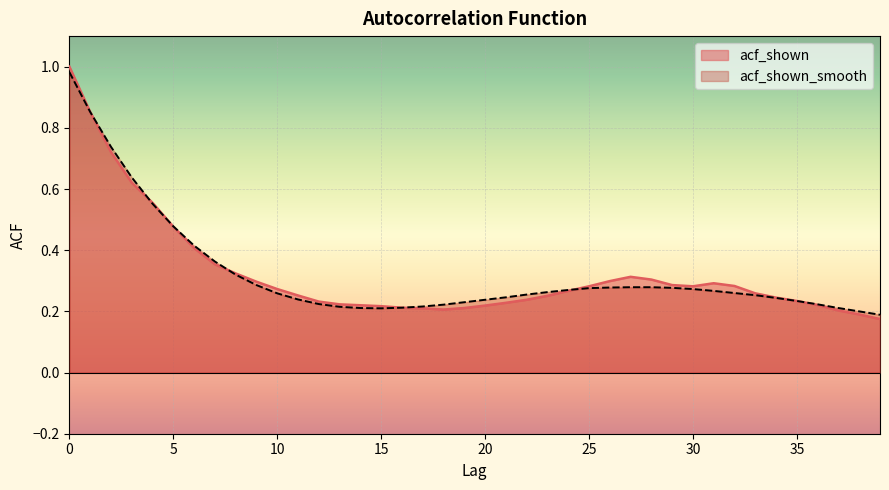

What is the sum of all acf_shown_smooth values?

12.9